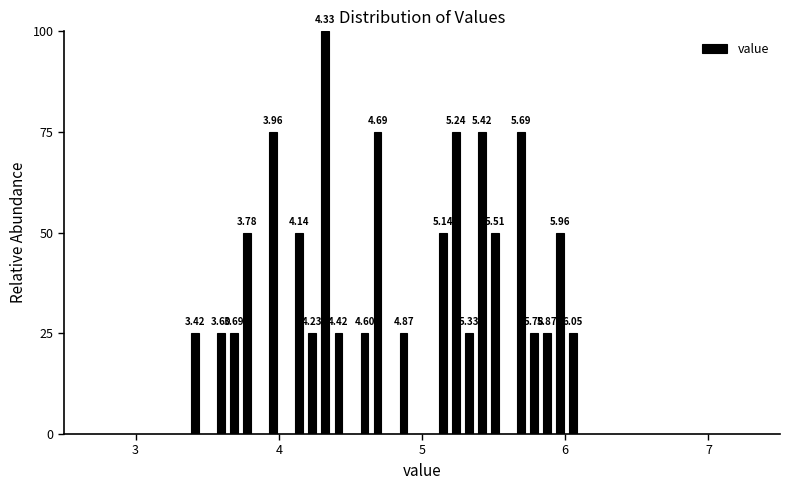

Read against the x-axis, roughly where is the centre of the tallest bar?

4.3